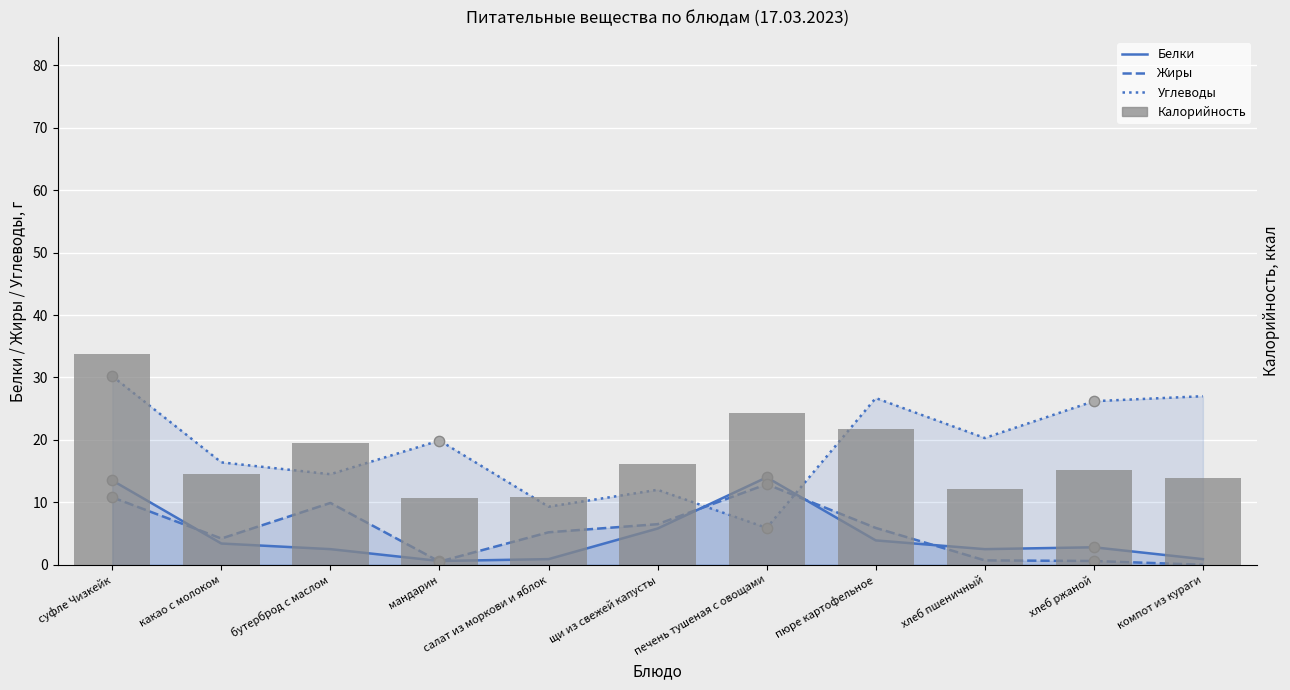

Which series contains the lowest Y value?

Жиры